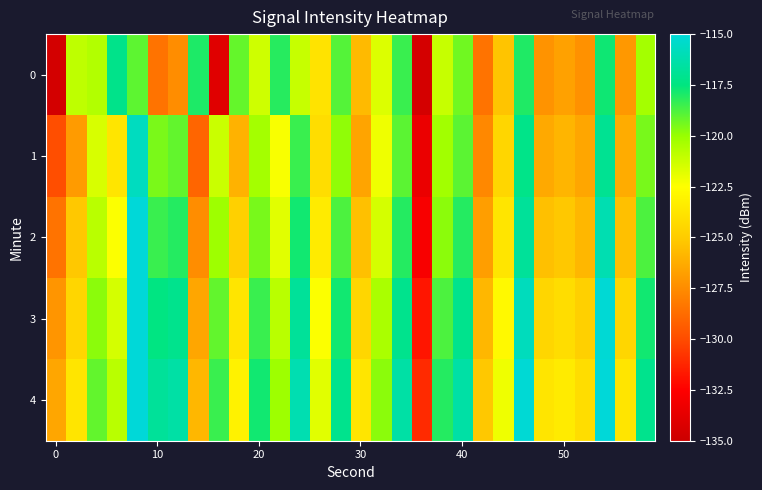

How many data points does each series have?

30